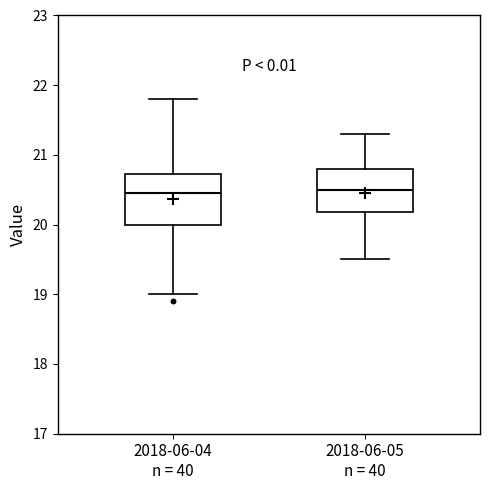

Reading left to right, read every box against the y-axis: the position of its median line, the range the box covers, and the ends of its whiskers. The values are not printed on the chart, so give them approximately, as read against the axis.

2018-06-04 n = 40: median 20.5, box 20.0 to 20.7, whiskers 19.0 to 21.8
2018-06-05 n = 40: median 20.5, box 20.2 to 20.8, whiskers 19.5 to 21.3